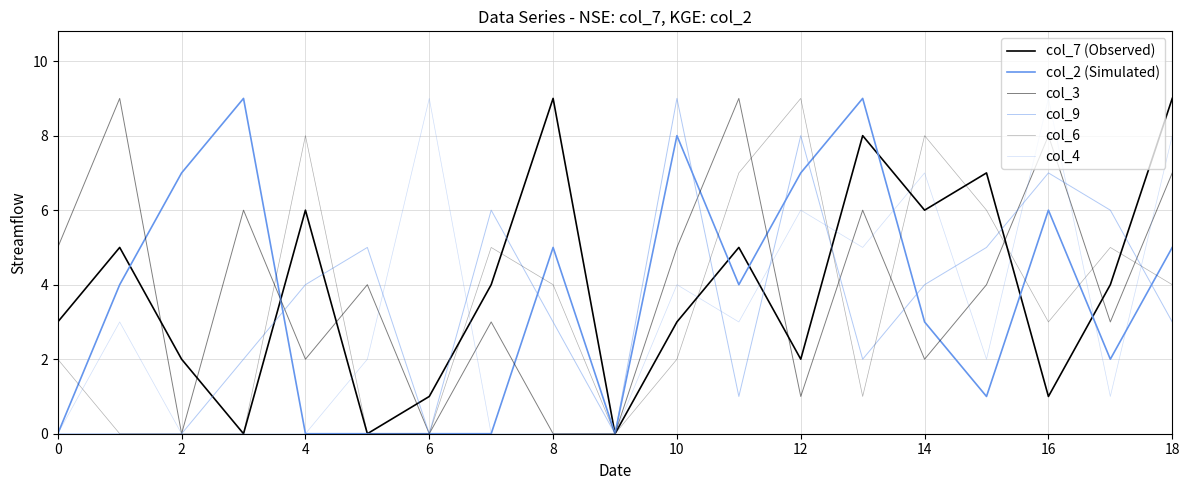

How many lines are shown in the chart?

6